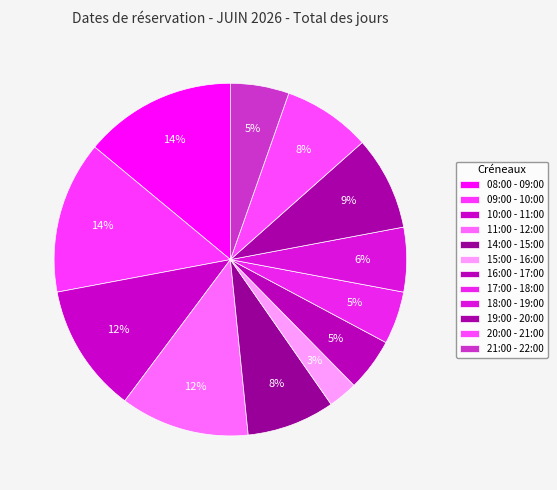

To the nearest percent, what is the average slice percentage?

8%